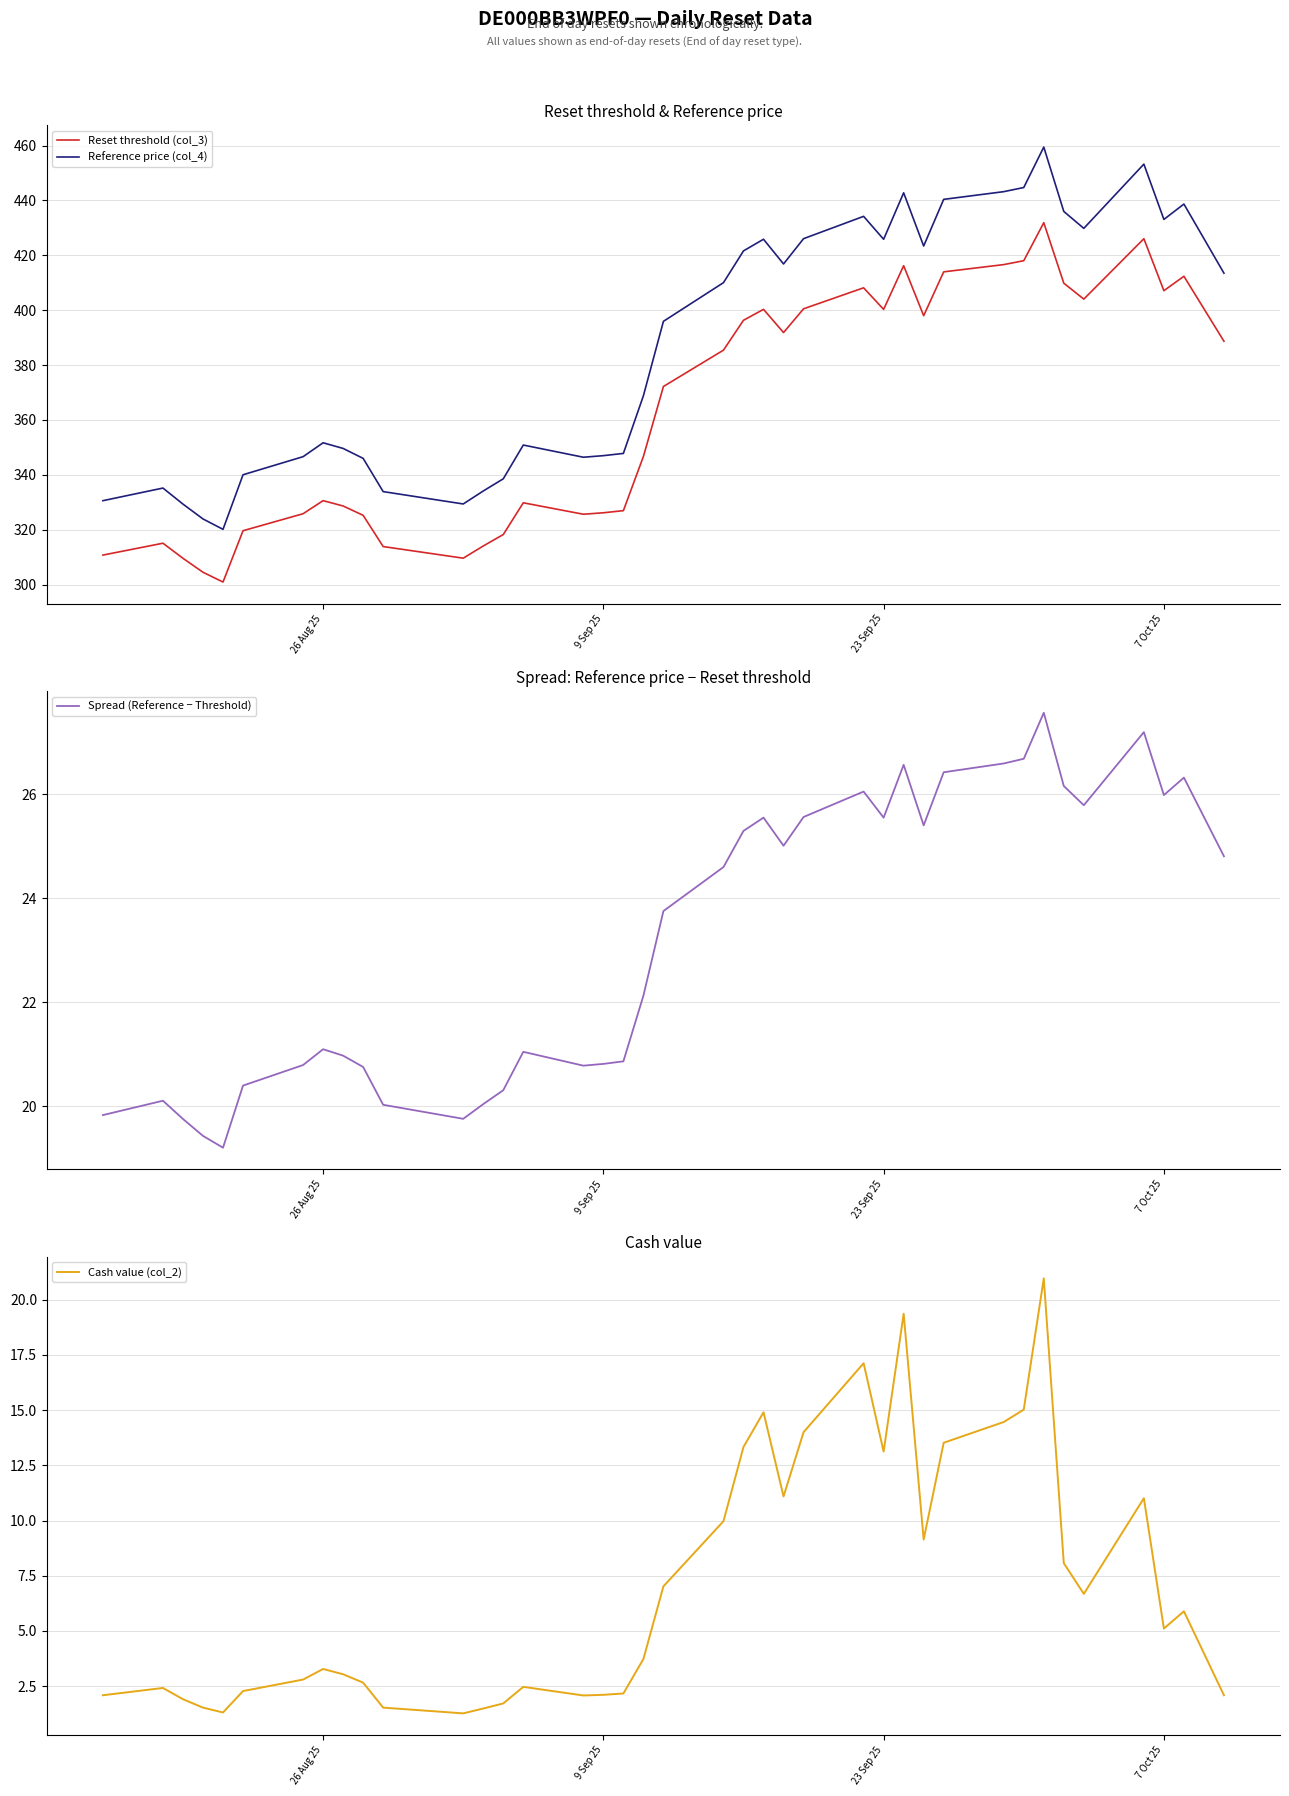

How many data points does each series have?

39